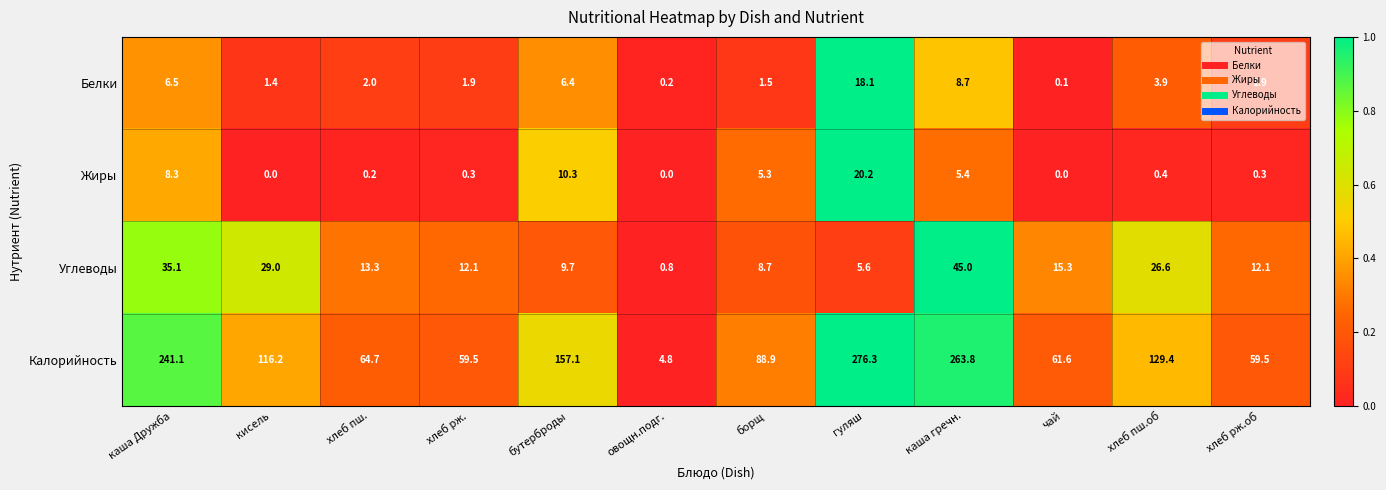

Which series has the largest total across all categories?

Калорийность